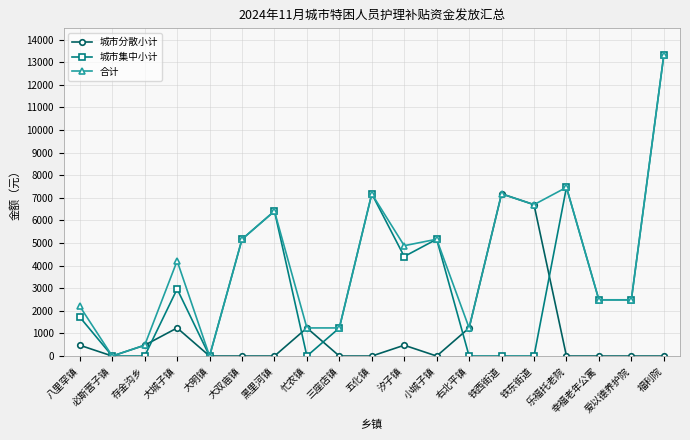

Which series changed the most between 铁东街道 and 爱以德养护院?

城市分散小计